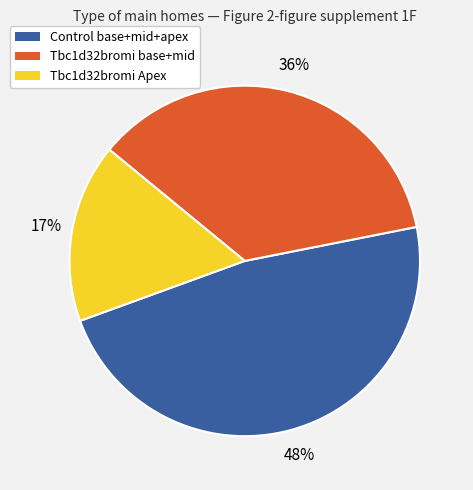

Rank the categories by value from lowest to highest.

Tbc1d32bromi Apex, Tbc1d32bromi base+mid, Control base+mid+apex